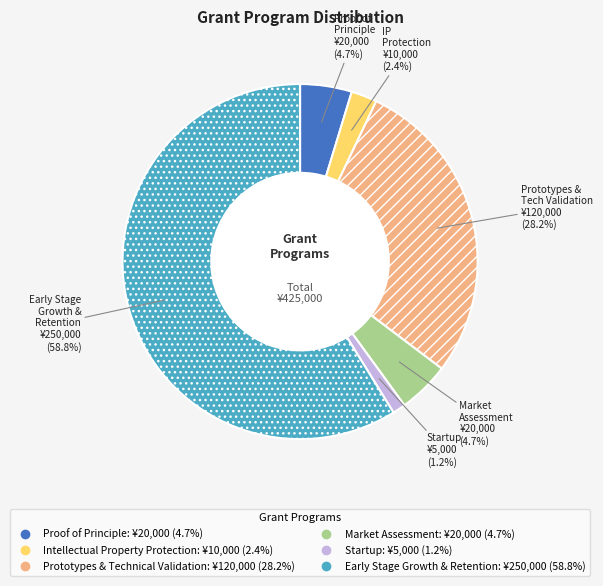

What percentage is the Proof of Principle slice, to the nearest percent?

5%